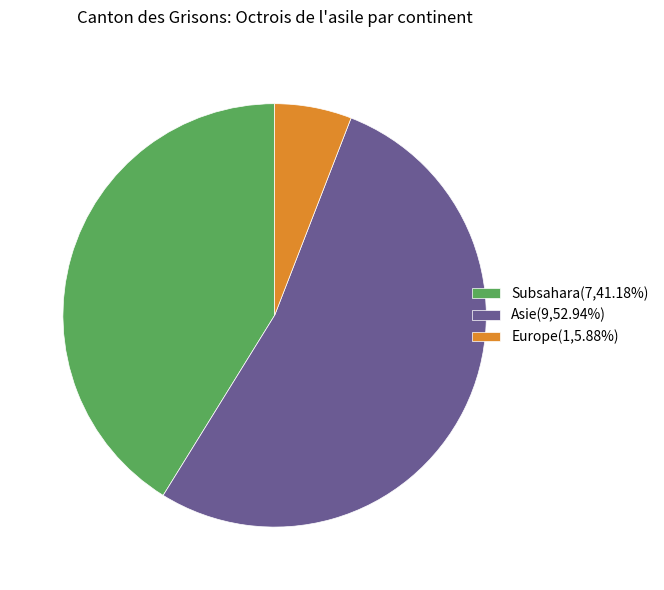

Does any single category account for the majority?

Yes